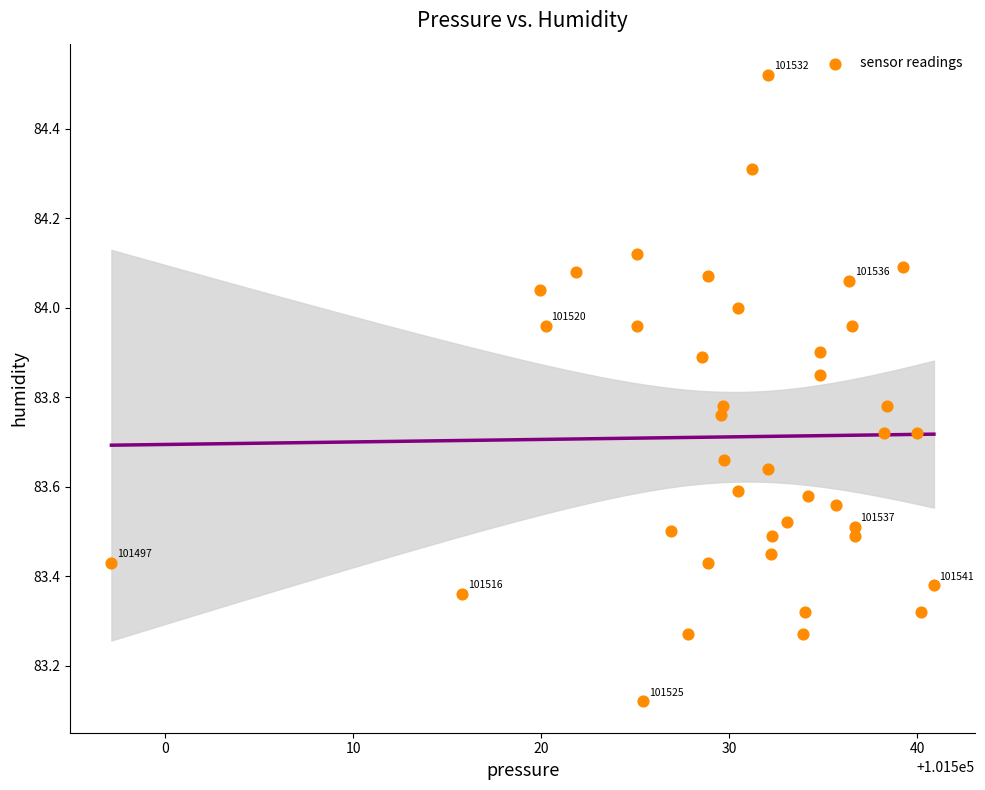

What is the range of X values (max minus min)?

43.8